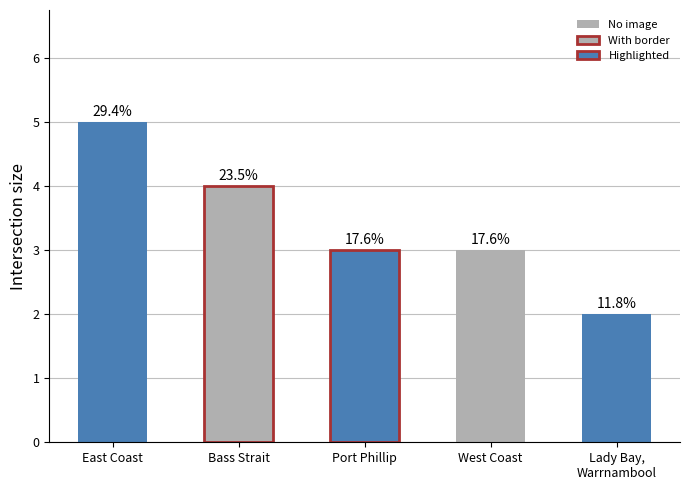

How many bars are there in total?

5